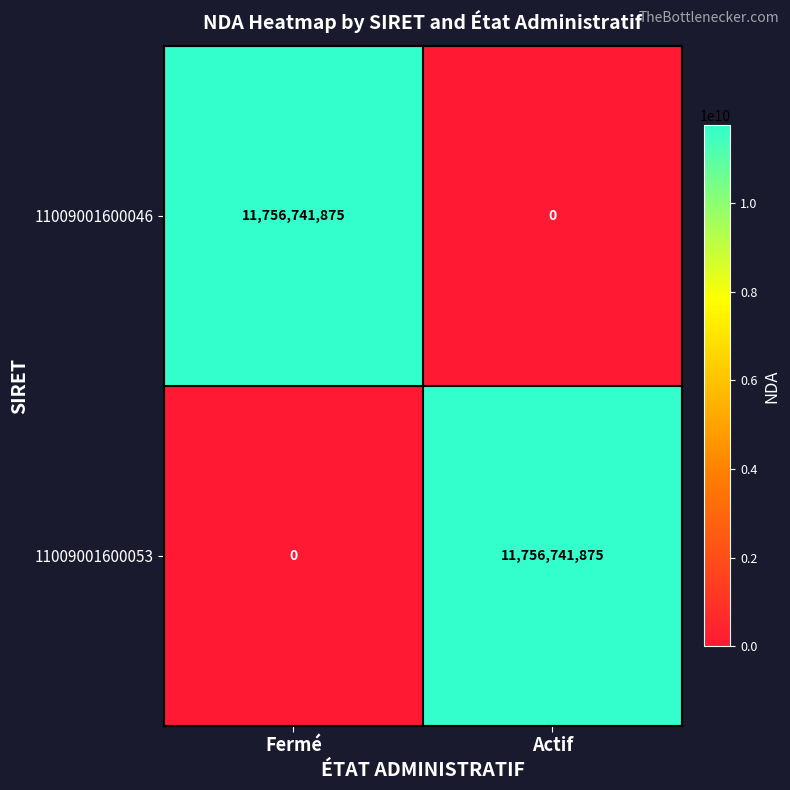

Is it true that 11009001600046 equals 3081222986 at Fermé?

False